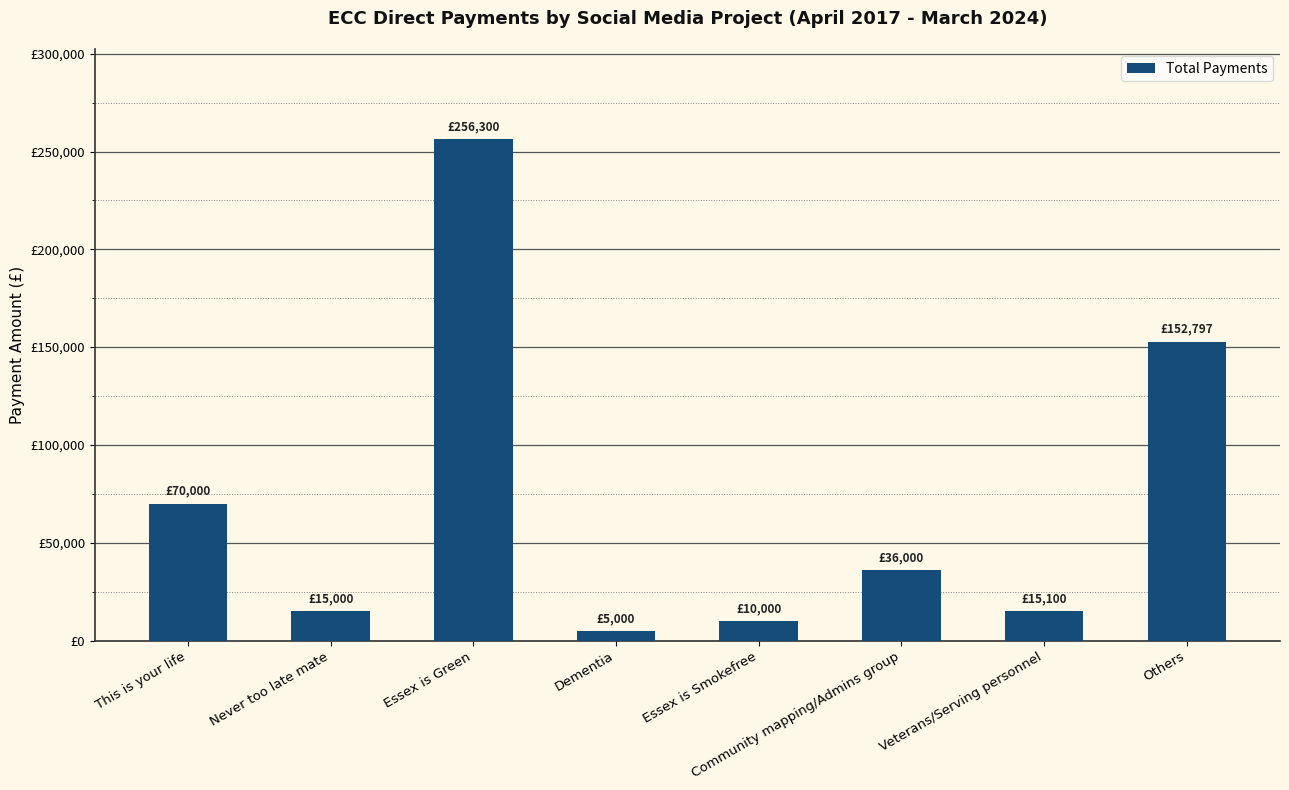

Which category has the lowest value across all series?

Dementia